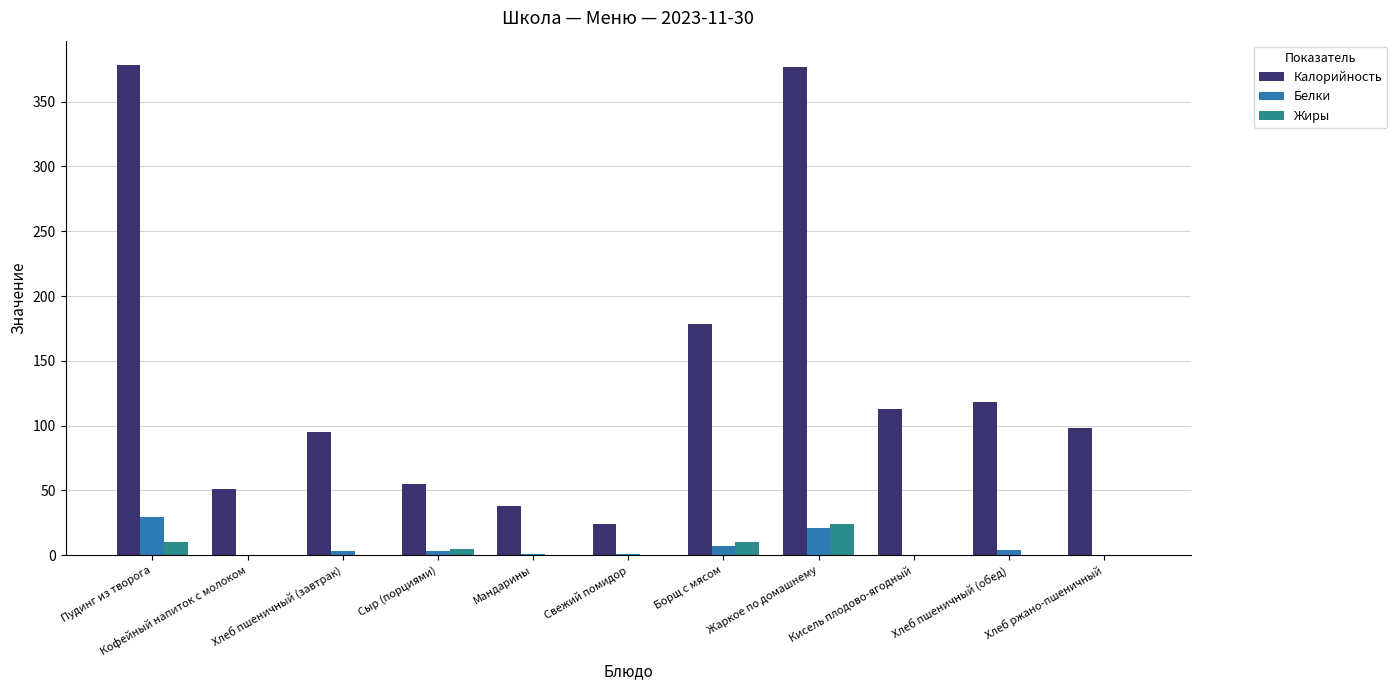

Is the value of Белки at Борщ с мясом greater than the value of Калорийность at Кофейный напиток с молоком?

No